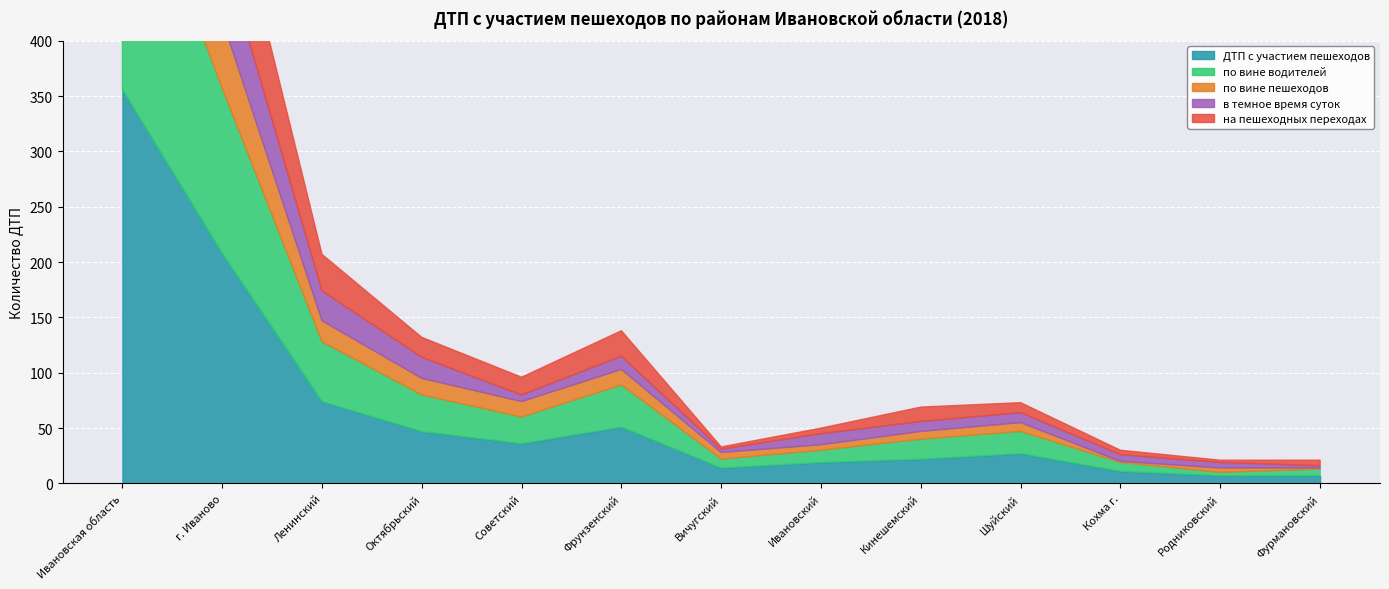

Where does the по вине водителей series first go above 20?

Ивановская область